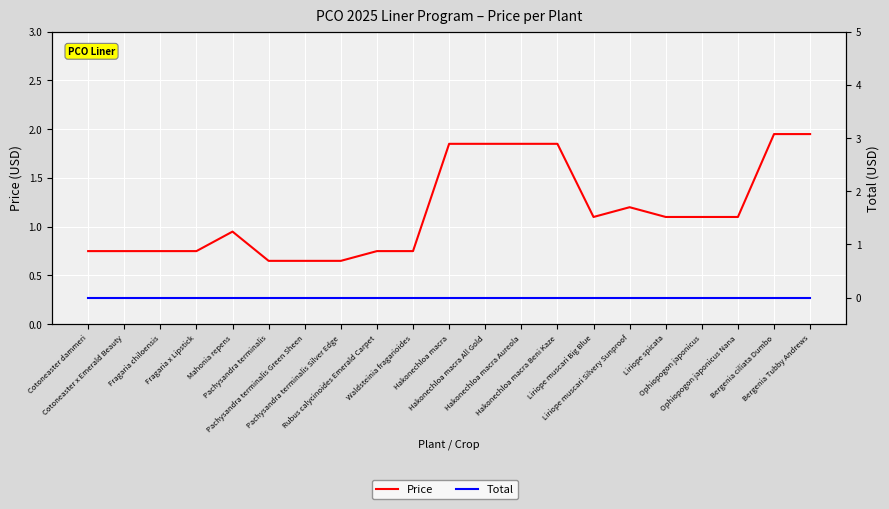

Reading left to right, extract all data points from this chart.

Price: Cotoneaster dammeri=0.8	Cotoneaster x Emerald Beauty=0.8	Fragaria chiloensis=0.8	Fragaria x Lipstick=0.8	Mahonia repens=0.9	Pachysandra terminalis=0.7	Pachysandra terminalis Green Sheen=0.7	Pachysandra terminalis Silver Edge=0.7	Rubus calycinoides Emerald Carpet=0.8	Waldsteinia fragarioides=0.8	Hakonechloa macra=1.9	Hakonechloa macra All Gold=1.9	Hakonechloa macra Aureola=1.9	Hakonechloa macra Beni Kaze=1.9	Liriope muscari Big Blue=1.1	Liriope muscari Silvery Sunproof=1.2	Liriope spicata=1.1	Ophiopogon japonicus=1.1	Ophiopogon japonicus Nana=1.1	Bergenia ciliata Dumbo=1.9	Bergenia Tubby Andrews=1.9
Total: Cotoneaster dammeri=0.0	Cotoneaster x Emerald Beauty=0.0	Fragaria chiloensis=0.0	Fragaria x Lipstick=0.0	Mahonia repens=0.0	Pachysandra terminalis=0.0	Pachysandra terminalis Green Sheen=0.0	Pachysandra terminalis Silver Edge=0.0	Rubus calycinoides Emerald Carpet=0.0	Waldsteinia fragarioides=0.0	Hakonechloa macra=0.0	Hakonechloa macra All Gold=0.0	Hakonechloa macra Aureola=0.0	Hakonechloa macra Beni Kaze=0.0	Liriope muscari Big Blue=0.0	Liriope muscari Silvery Sunproof=0.0	Liriope spicata=0.0	Ophiopogon japonicus=0.0	Ophiopogon japonicus Nana=0.0	Bergenia ciliata Dumbo=0.0	Bergenia Tubby Andrews=0.0